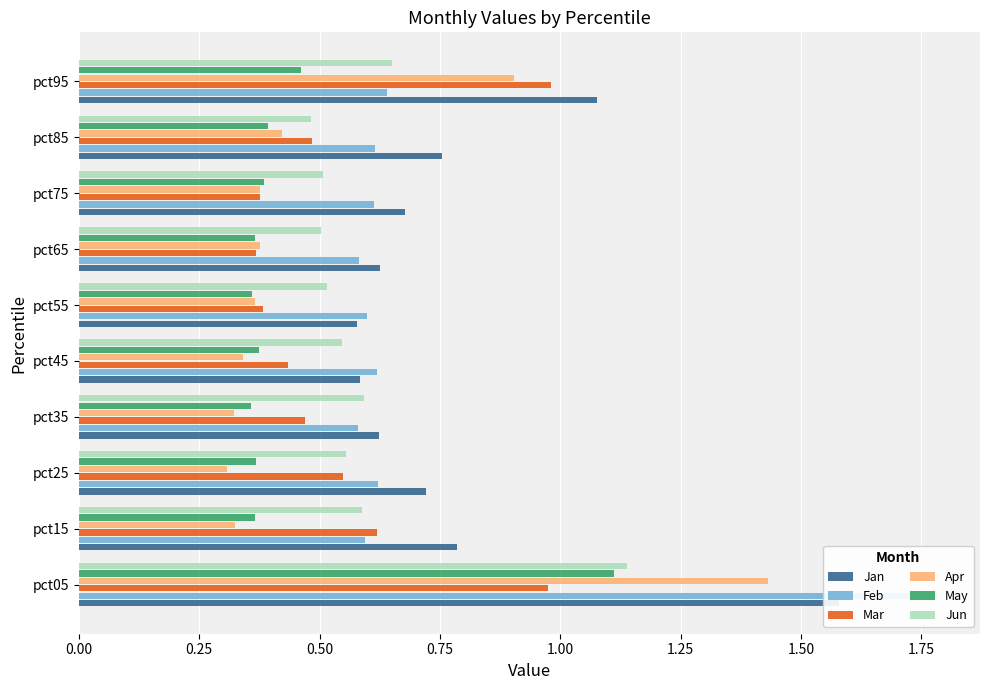

Does the chart contain stacked bars?

No